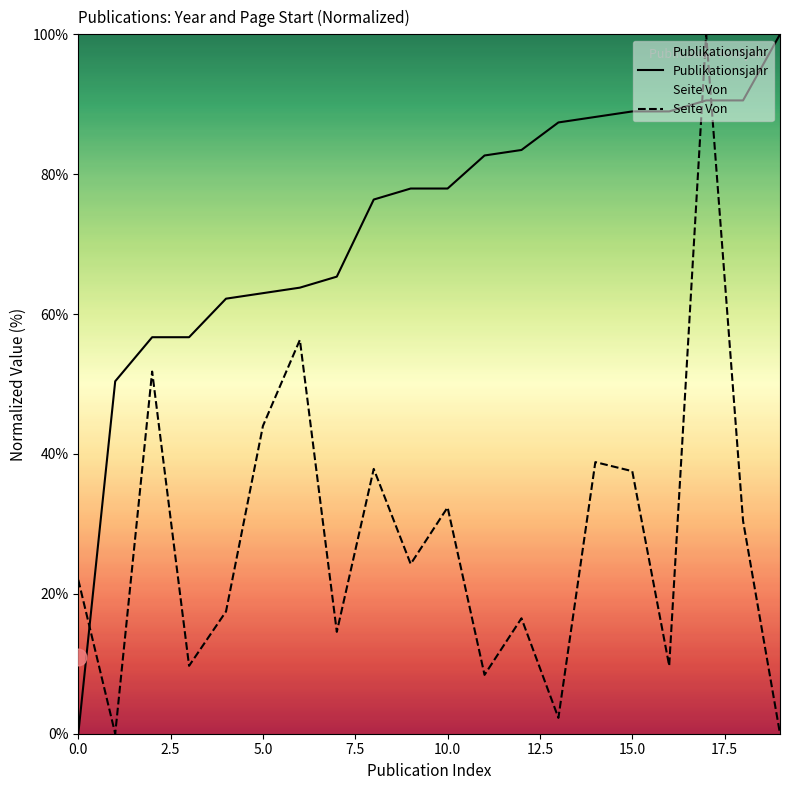

List the series in order of their overall mean, highest first.

Publikationsjahr, Seite Von